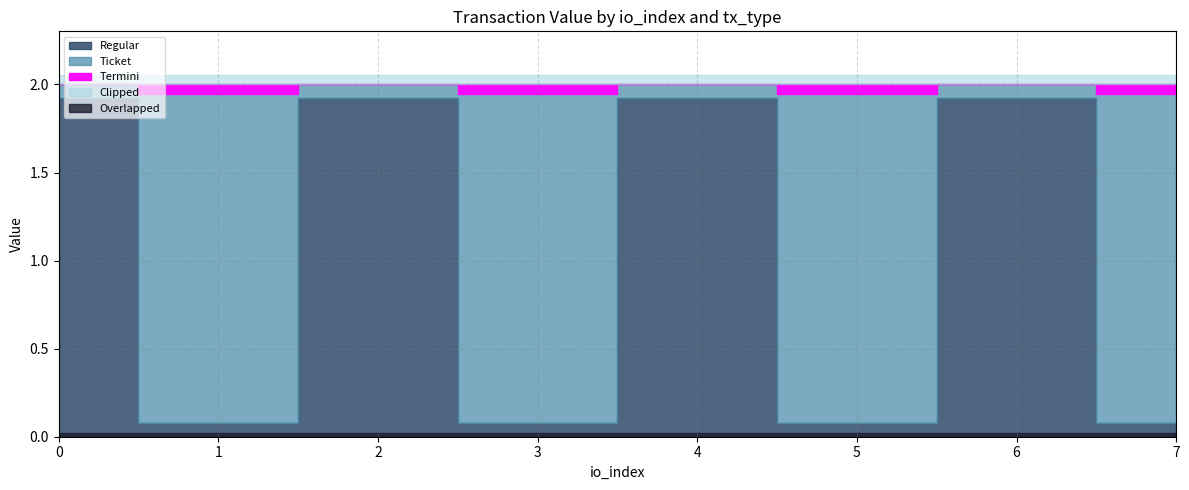

The Ticket series shows 0.8 at 5. True or false?

False